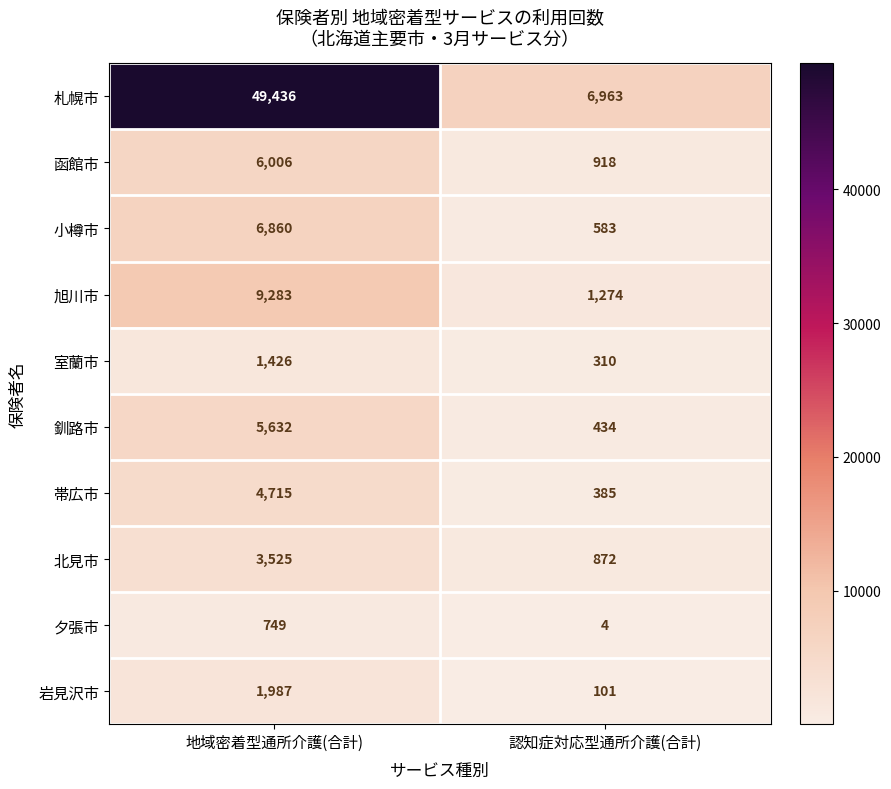

Which series has the largest range (max minus min)?

札幌市